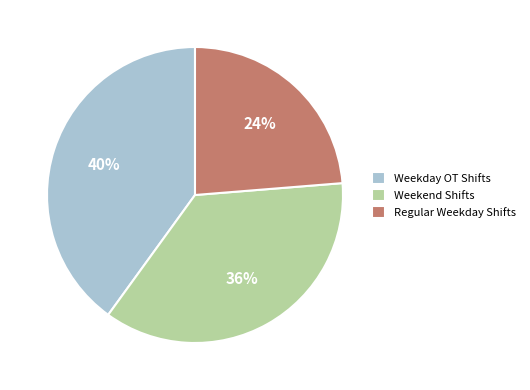

Combined, do Weekend Shifts and Regular Weekday Shifts account for over 50%?

Yes